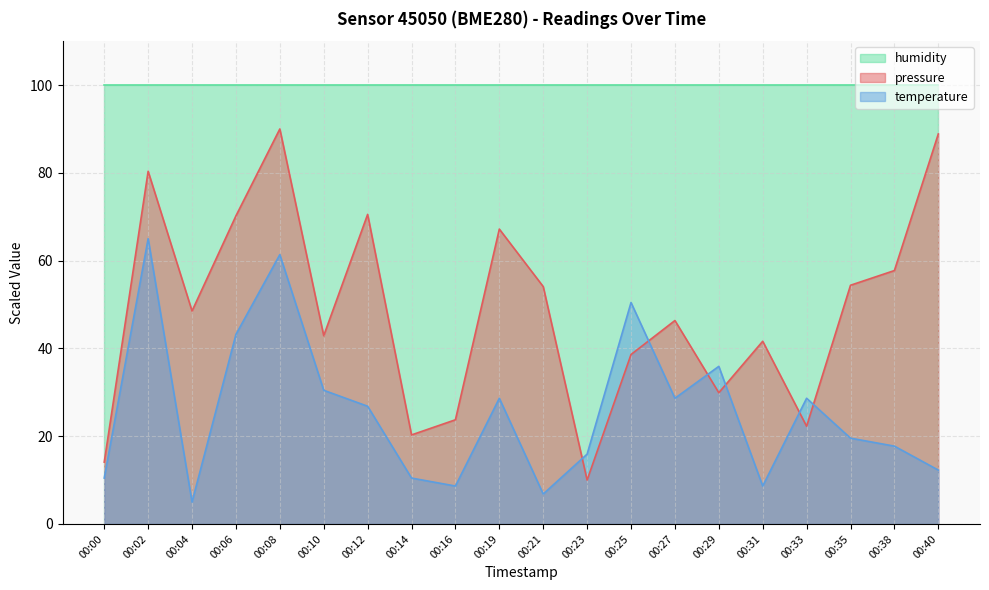

How many lines are shown in the chart?

3